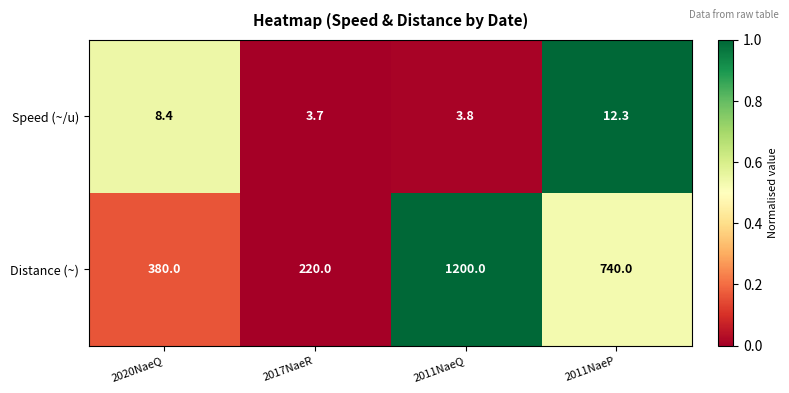

Rank the series at 2017NaeR from lowest to highest value.

Speed (~/u), Distance (~)